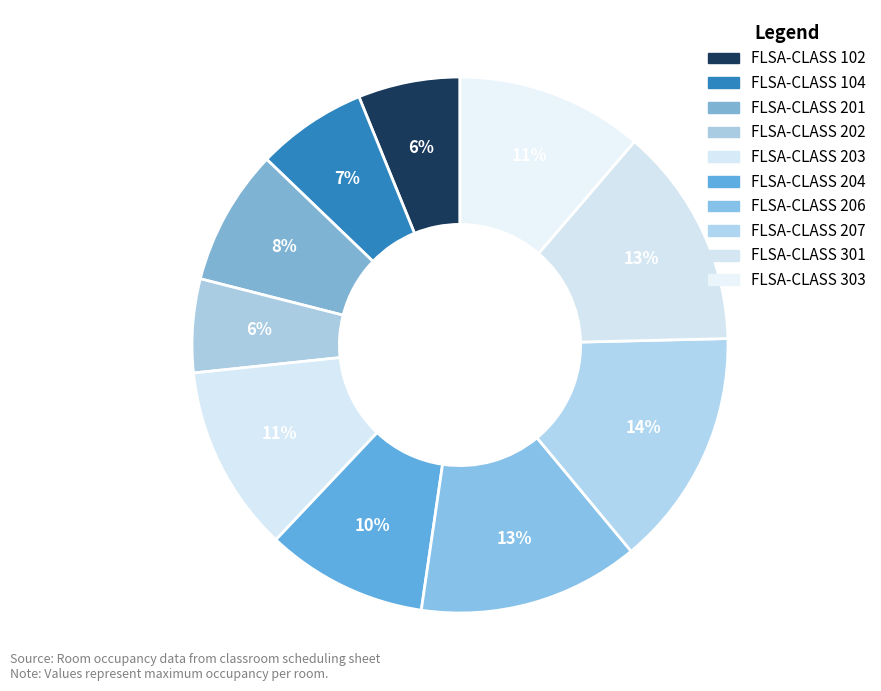

To the nearest percent, what percentage of the pie is FLSA-CLASS 202?

6%